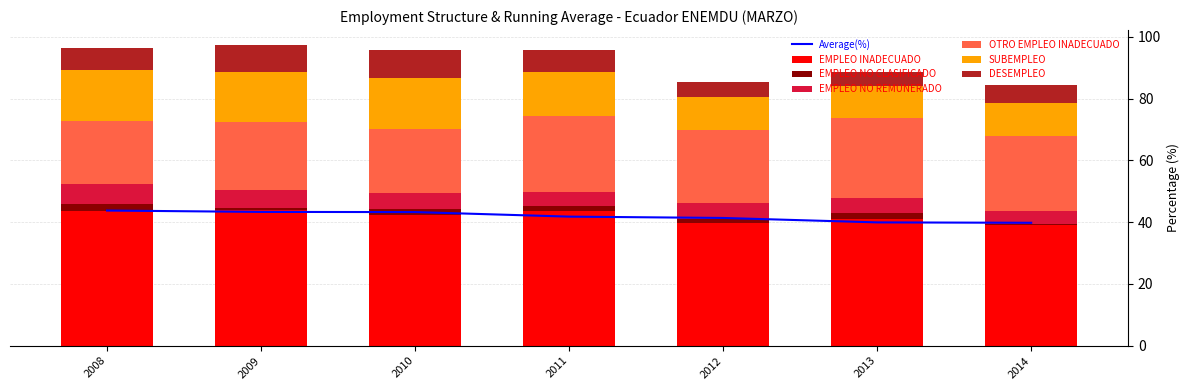

Reading left to right, list all the values displayed in this chart.

EMPLEO INADECUADO: 43.7	44.0	42.3	43.5	39.6	41.0	39.2
EMPLEO NO CLASIFICADO: 2.1	0.7	2.0	1.8	1.3	2.0	0.4
EMPLEO NO REMUNERADO: 6.7	5.8	5.0	4.6	5.4	4.9	3.9
OTRO EMPLEO INADECUADO: 20.4	22.1	20.9	24.6	23.5	25.9	24.4
SUBEMPLEO: 16.5	16.1	16.4	14.3	10.7	10.3	10.9
DESEMPLEO: 6.9	8.7	9.1	7.1	4.9	4.6	5.6